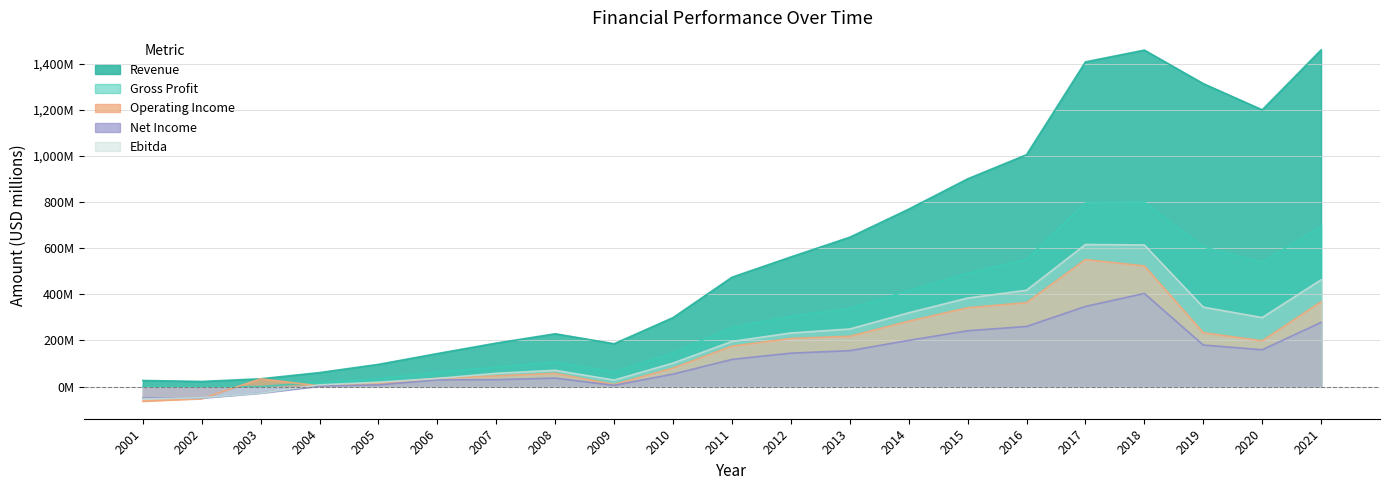

Which series has the largest range (max minus min)?

Revenue